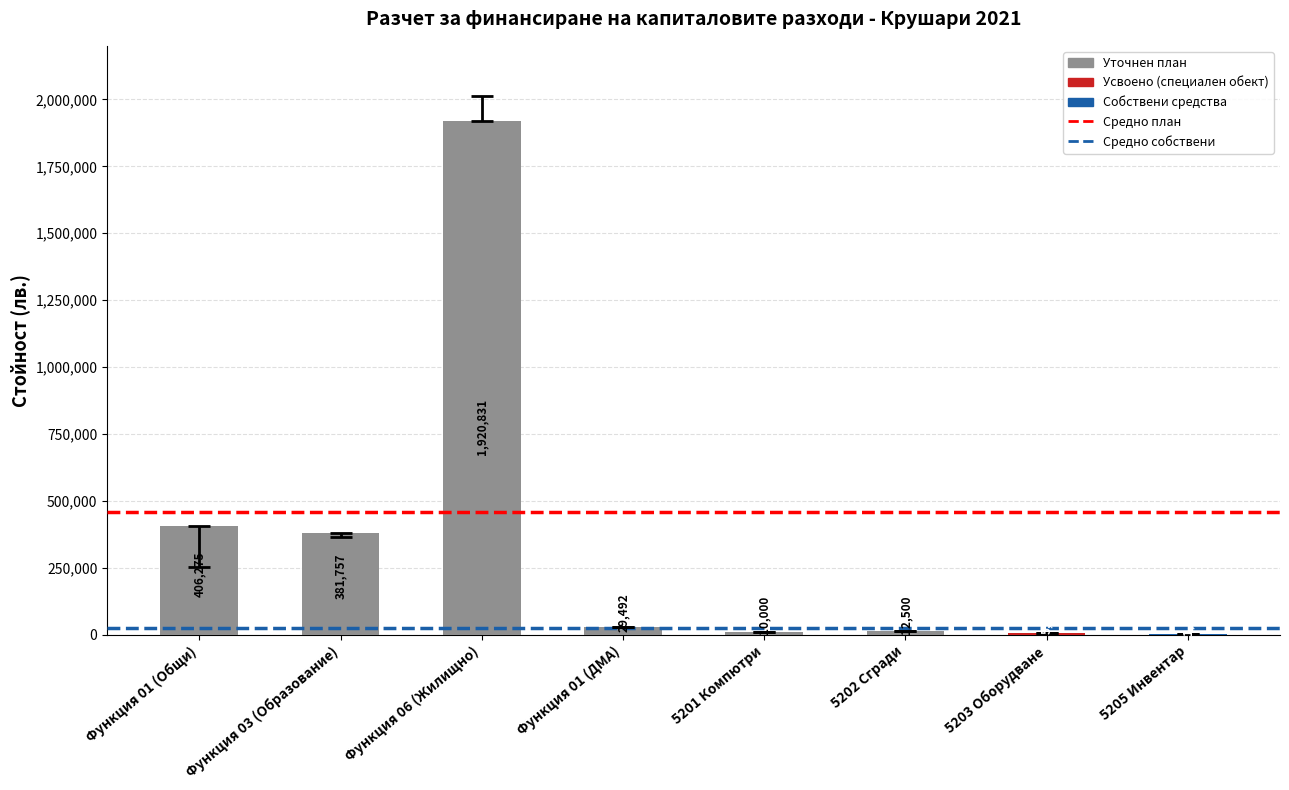

What is the maximum value shown in the chart?

1920831